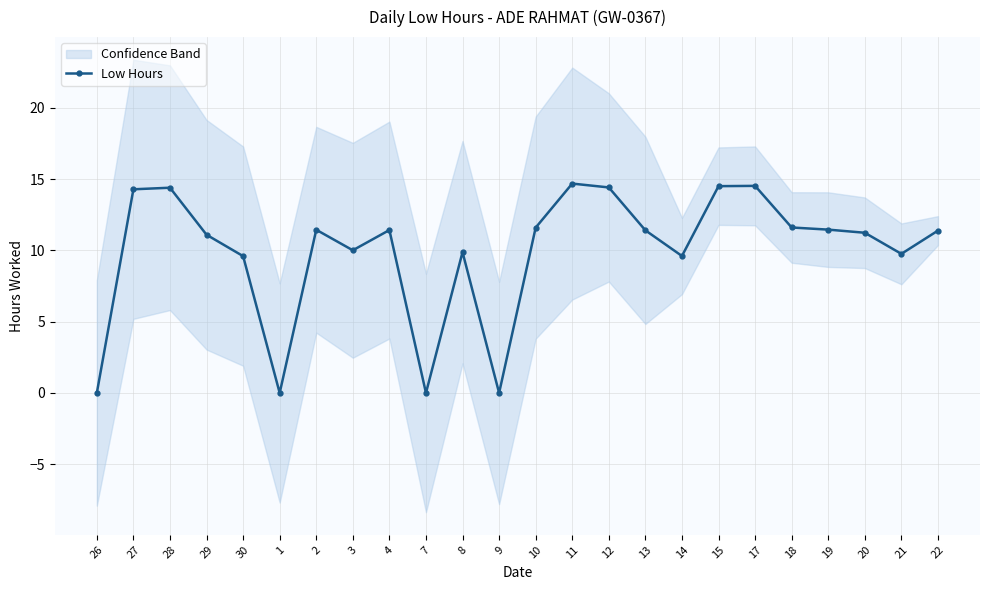

What is the label of the 20th point from the left?

18